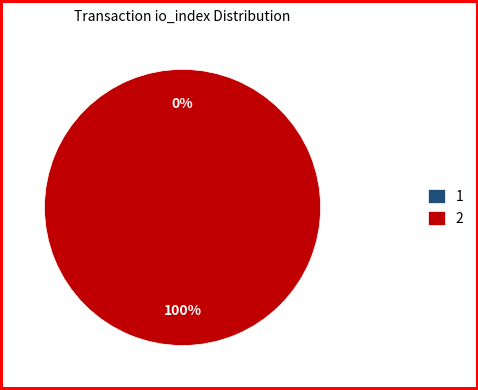

Count the number of slices in the pie.

2